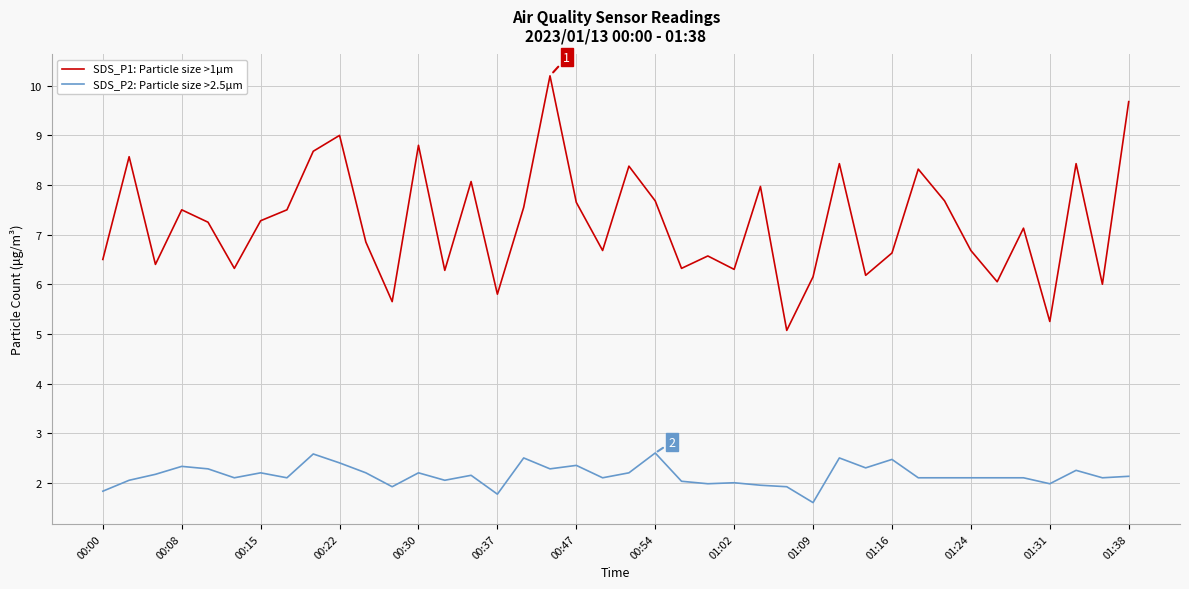

What is the difference between the maximum and minimum values in the SDS_P2: Particle size >2.5µm series?

1.0